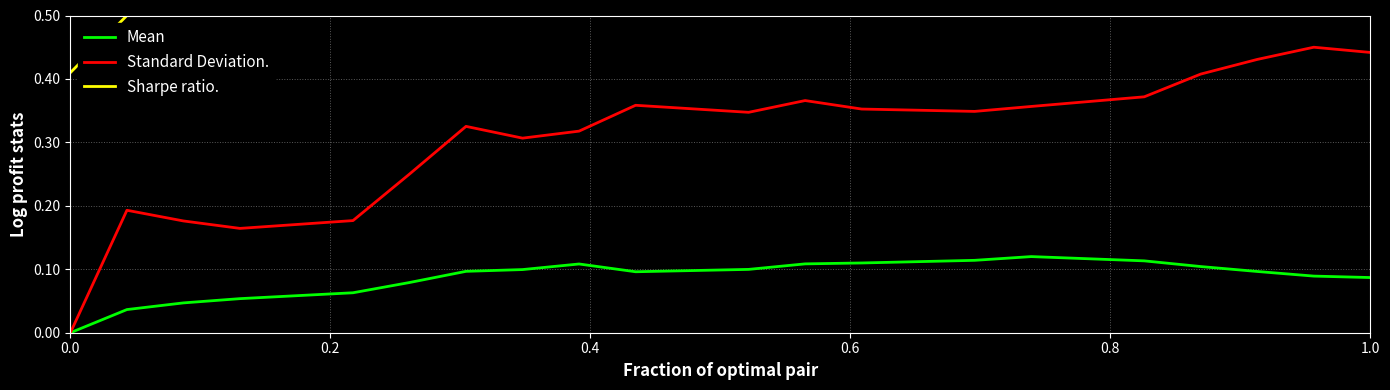

Which series has the largest range (max minus min)?

Standard Deviation.